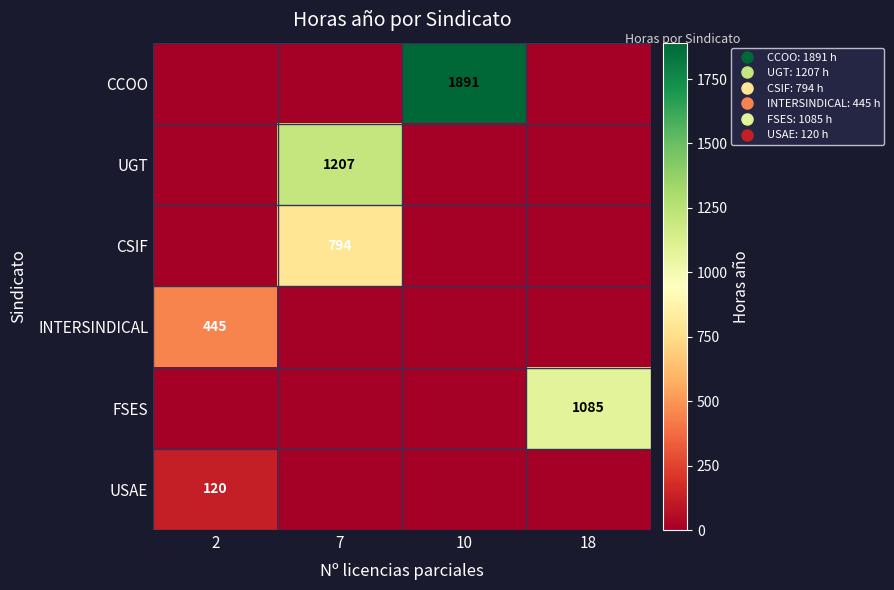

List the labels in order of CSIF value, largest first.

7, 2, 10, 18